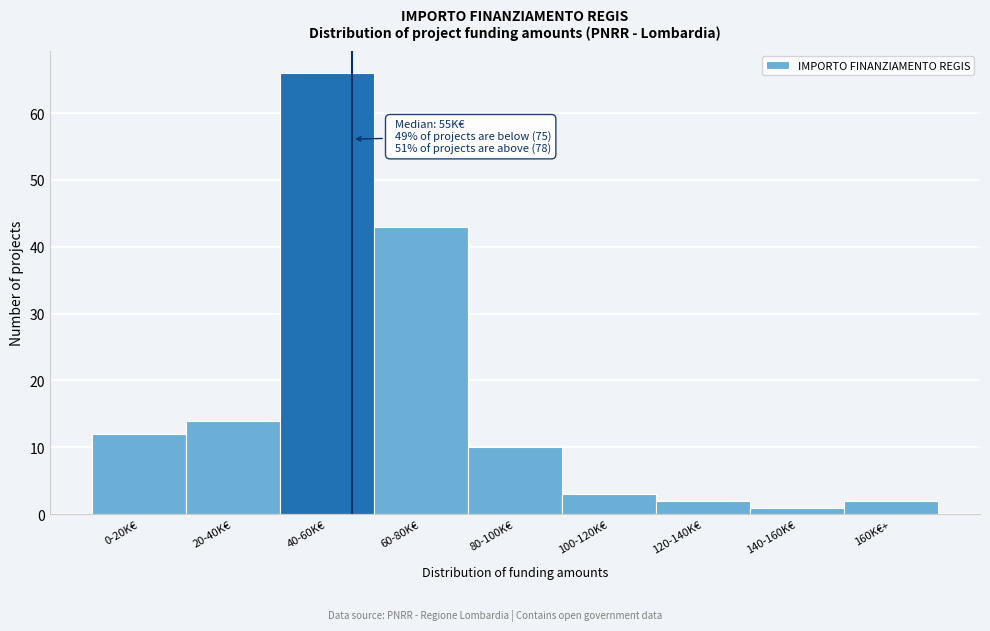

Reading left to right, list all the values displayed in this chart.

0-20K€=12	20-40K€=14	40-60K€=66	60-80K€=43	80-100K€=10	100-120K€=3	120-140K€=2	140-160K€=1	160K€+=2